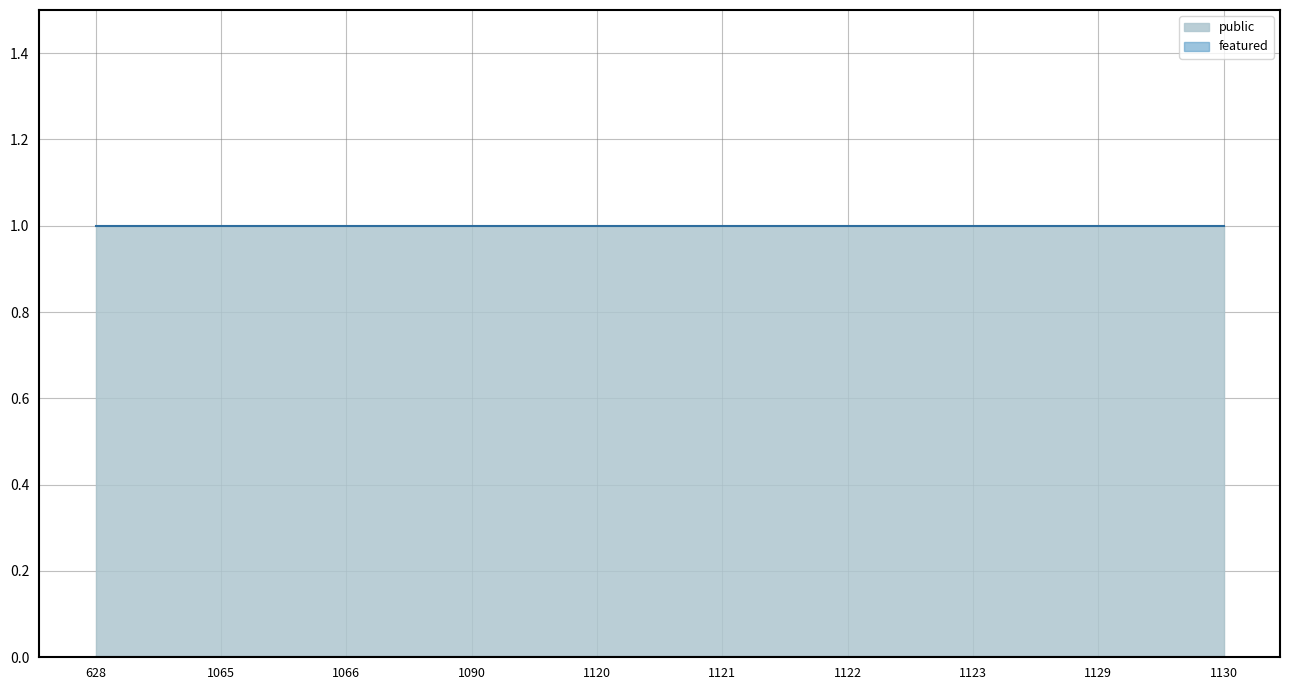

Which series has the largest total across all categories?

public_line